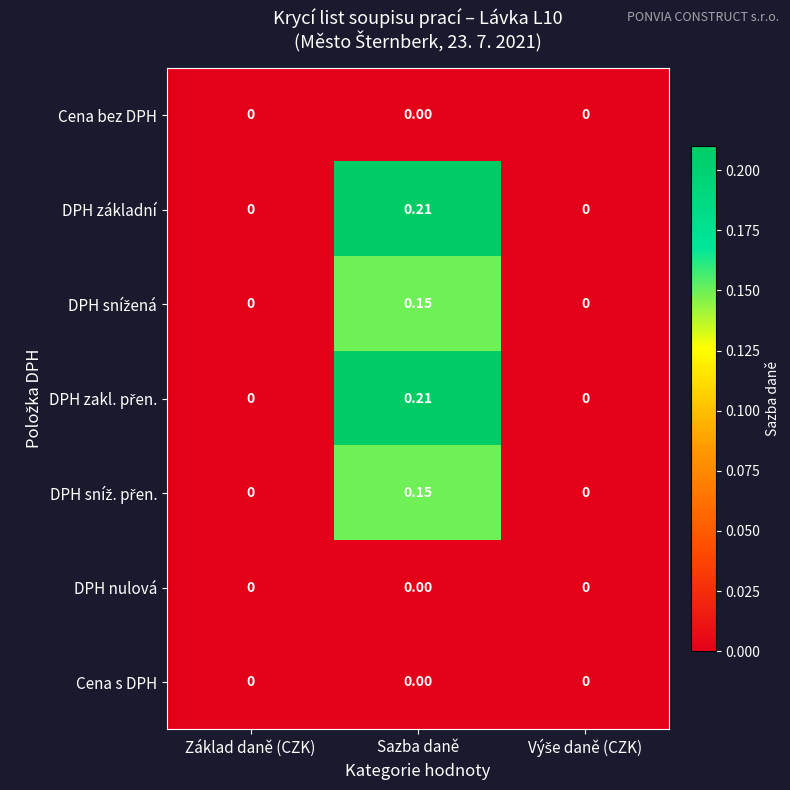

At which category is the sum across all series the highest?

Sazba daně